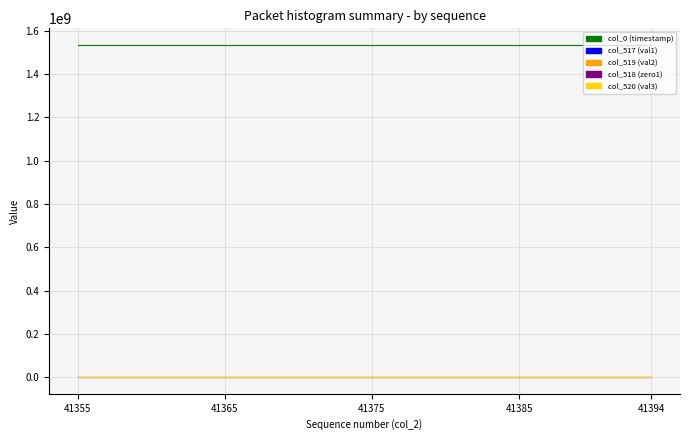

Which series has the largest total across all categories?

col_0 (timestamp)